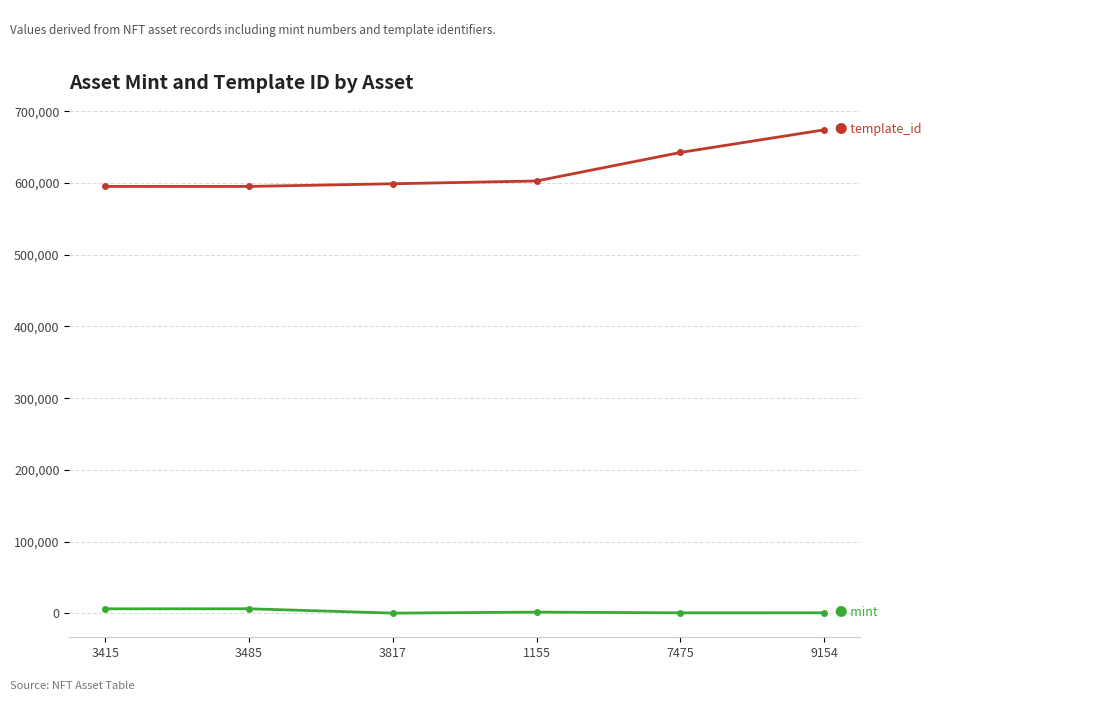

What is the maximum value shown in the chart?

674155